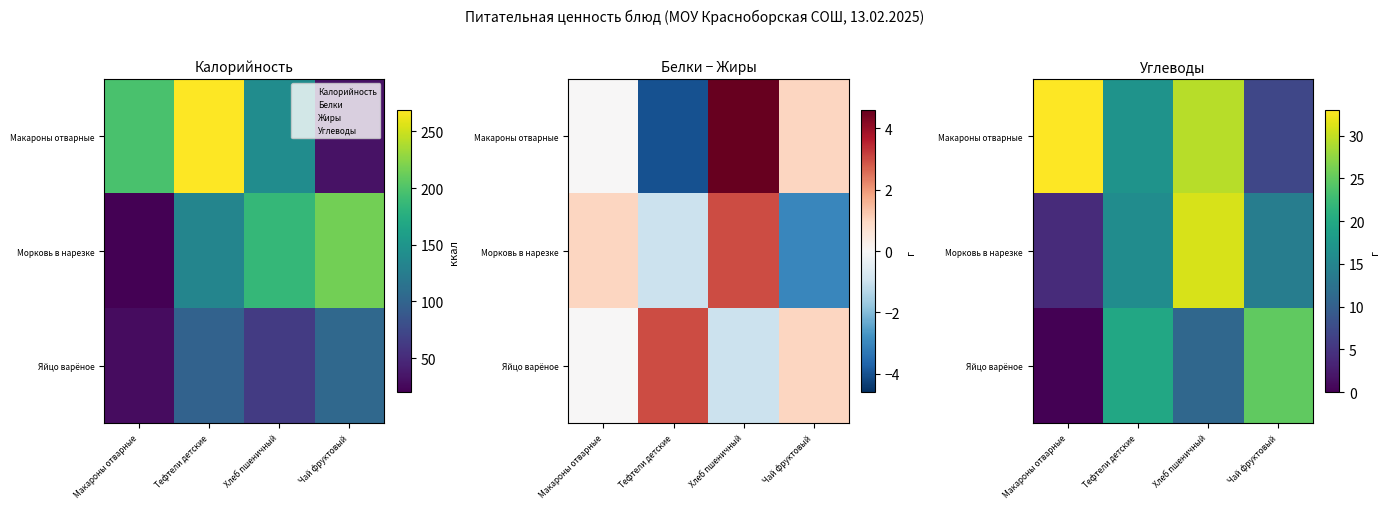

What is the difference between the Морковь в нарезке values at Тефтели детские and Макароны отварные?

12.0